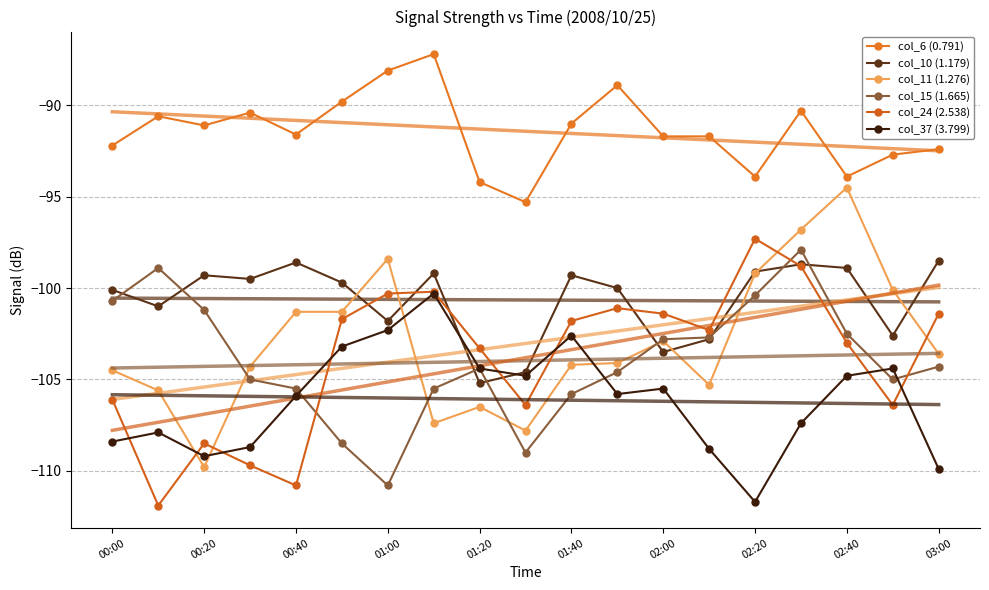

What is the label of the 16th point from the right?

2008/10/25 00:30